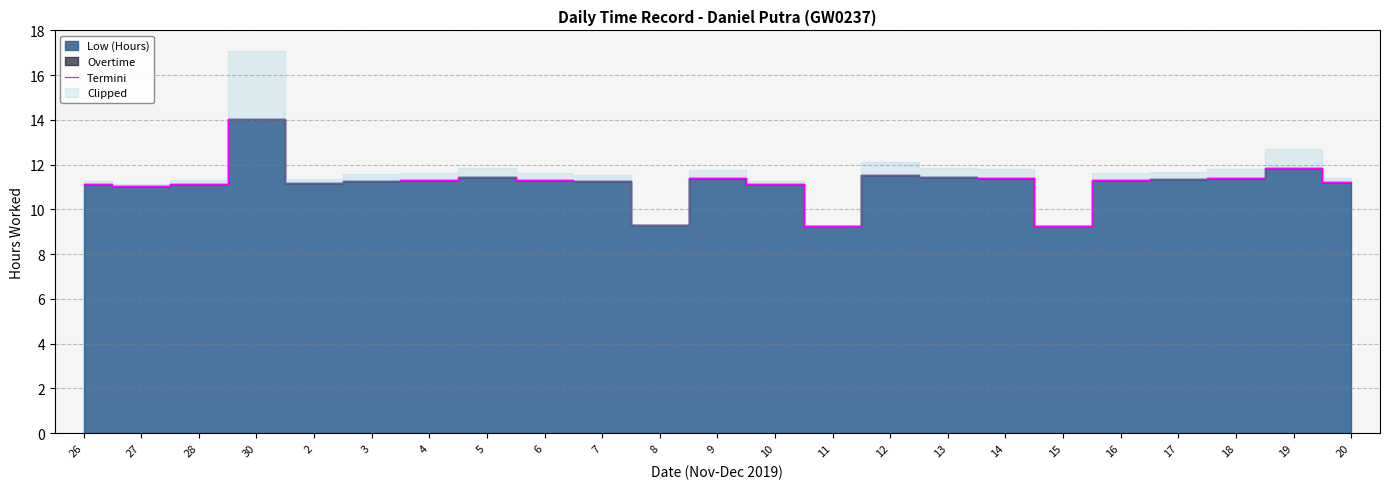

How many lines are shown in the chart?

1